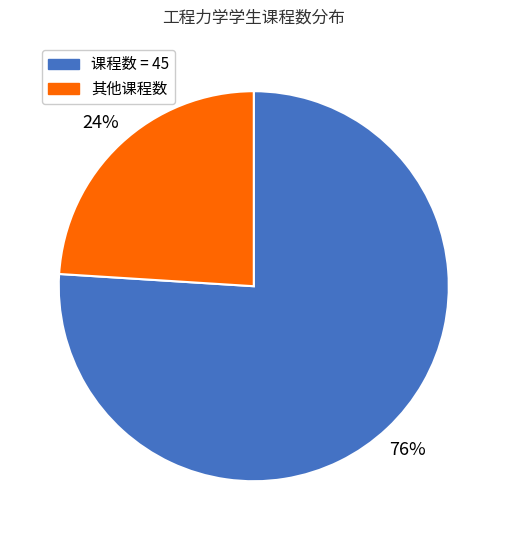

To the nearest percent, what is the difference between the largest and smallest slice percentages?

52%